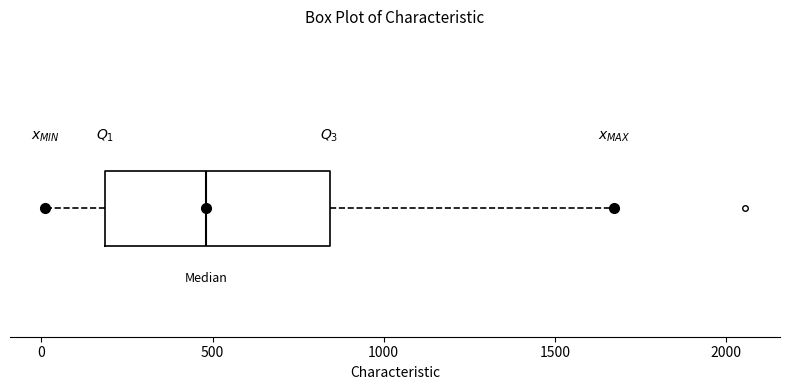

Read this box plot against the x-axis: the position of the median line, the range covered by the box, and the ends of both whiskers. The values are not printed on the chart, so give them approximately, as read against the axis.

median 500, box 200 to 850, whiskers 0 to 1650